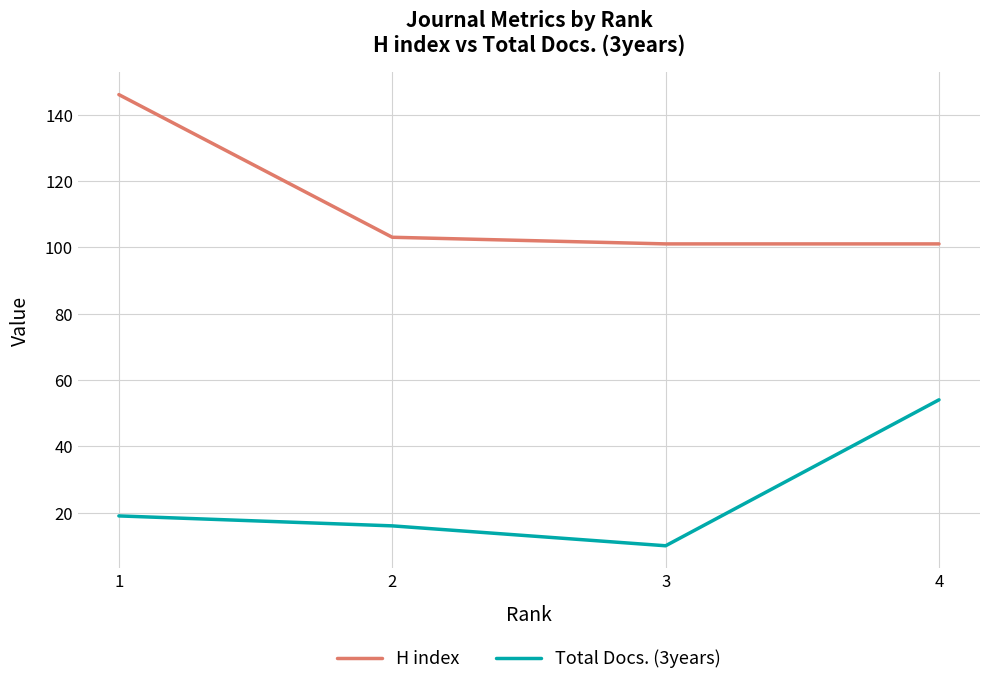

What is the average value of the H index series?

113